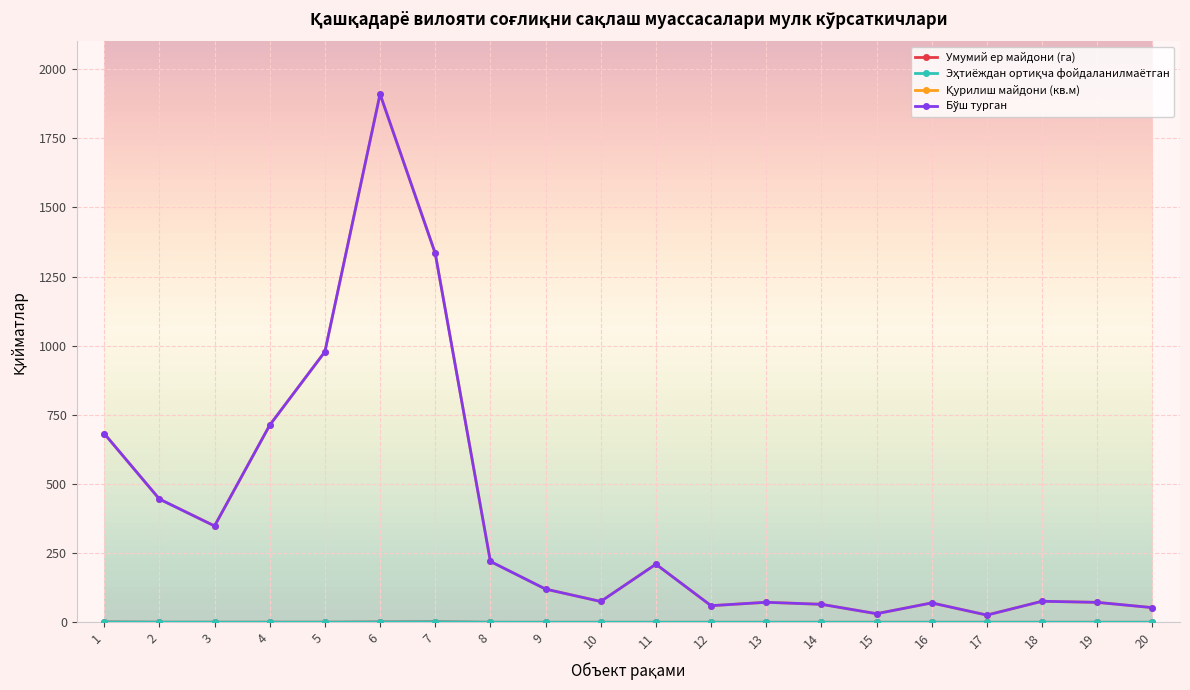

The Бўш турган series shows 26.0 at 17. True or false?

True